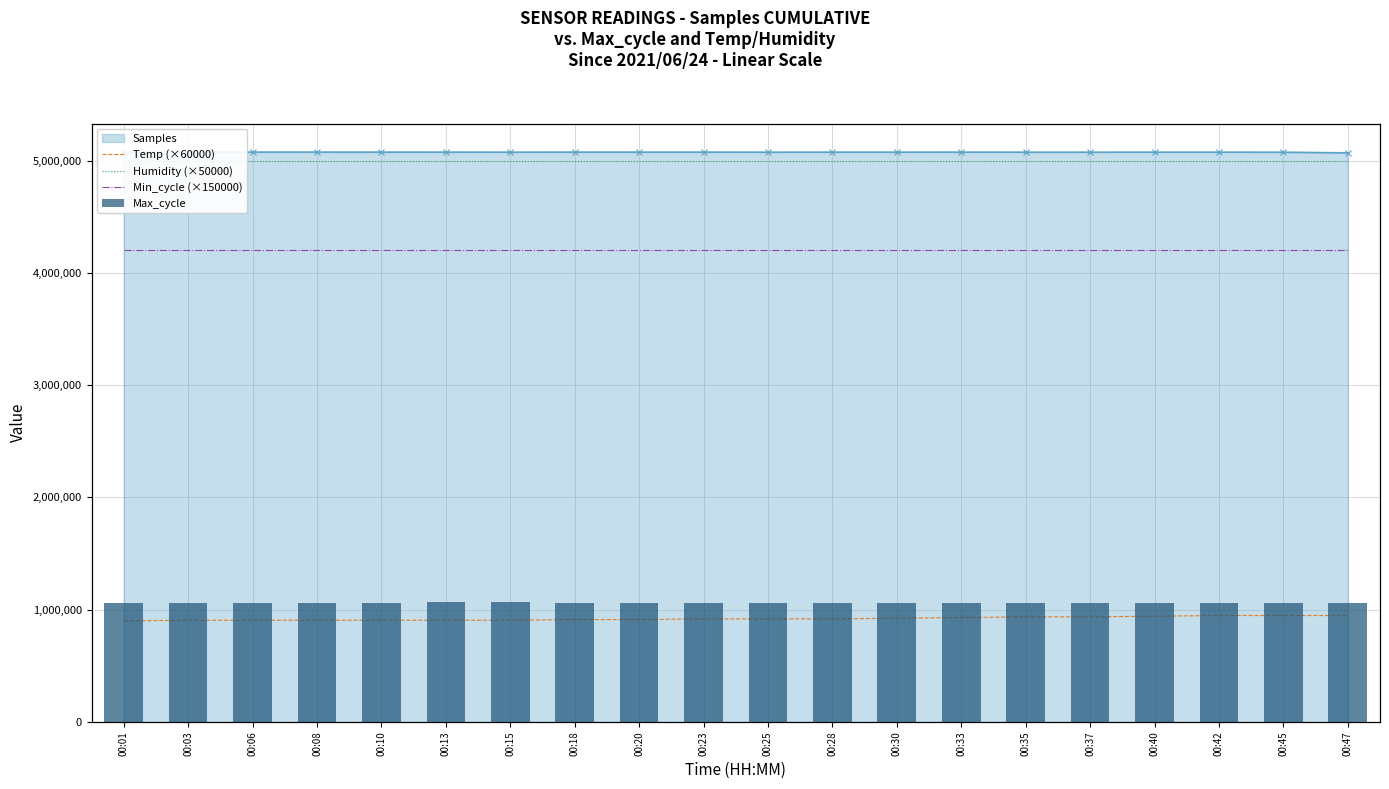

Which has a higher value, 00:25 or 00:35?

00:35